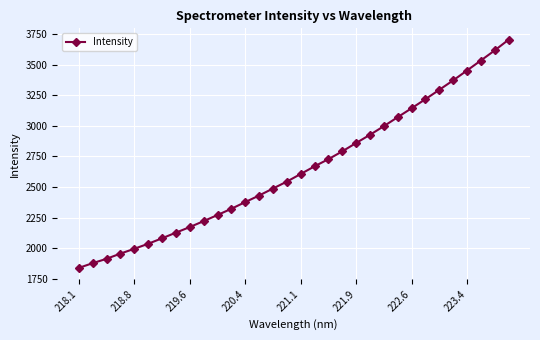

What is the sum of all values?

84636.9